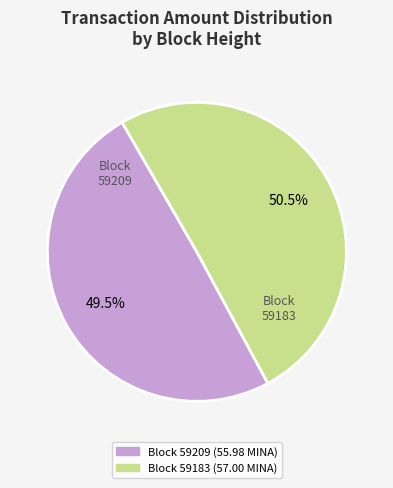

Is there a majority slice in this chart?

Yes